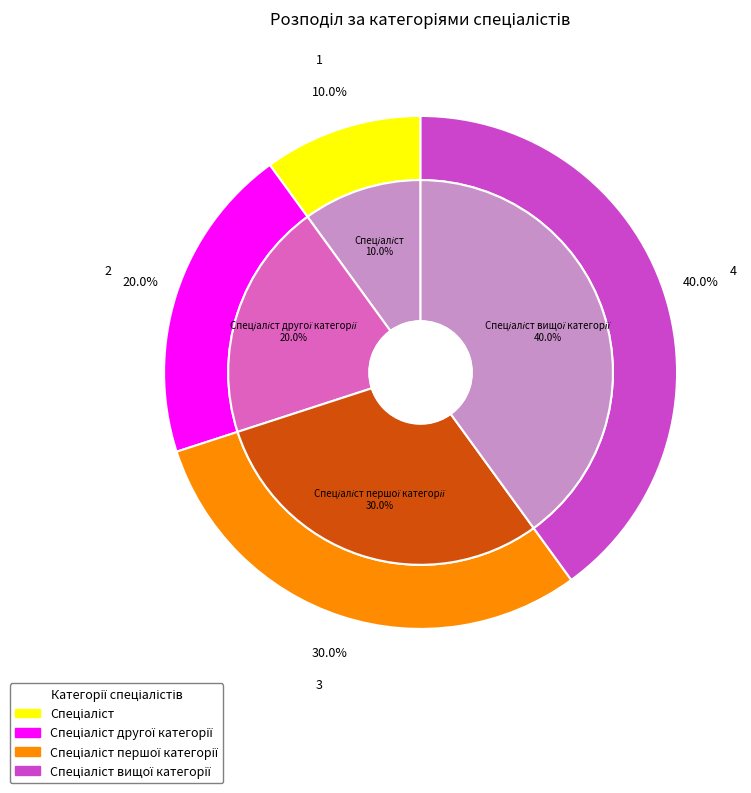

Rank the categories by value from lowest to highest.

Спеціаліст, Спеціаліст другої категорії, Спеціаліст першої категорії, Спеціаліст вищої категорії